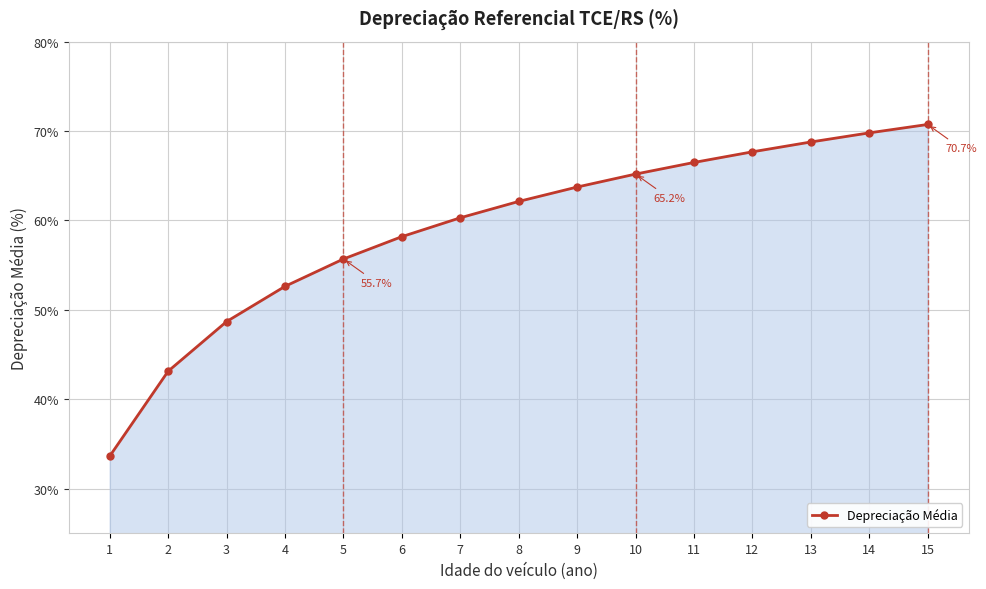

What is the value of the 10th point from the left?

65.2